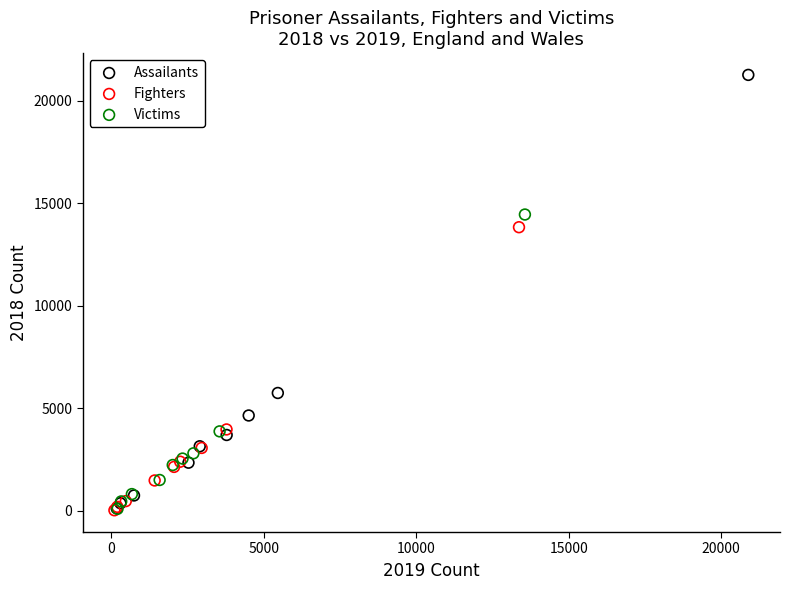

Which series has the widest spread of Y values?

Assailants